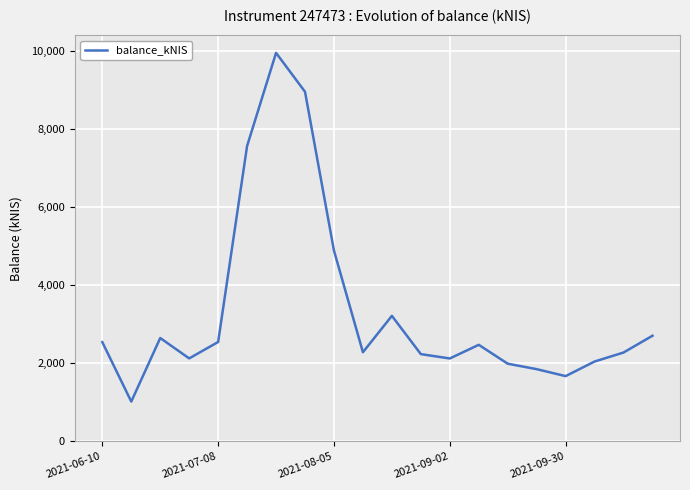

What is the greatest value displayed?

9956.2